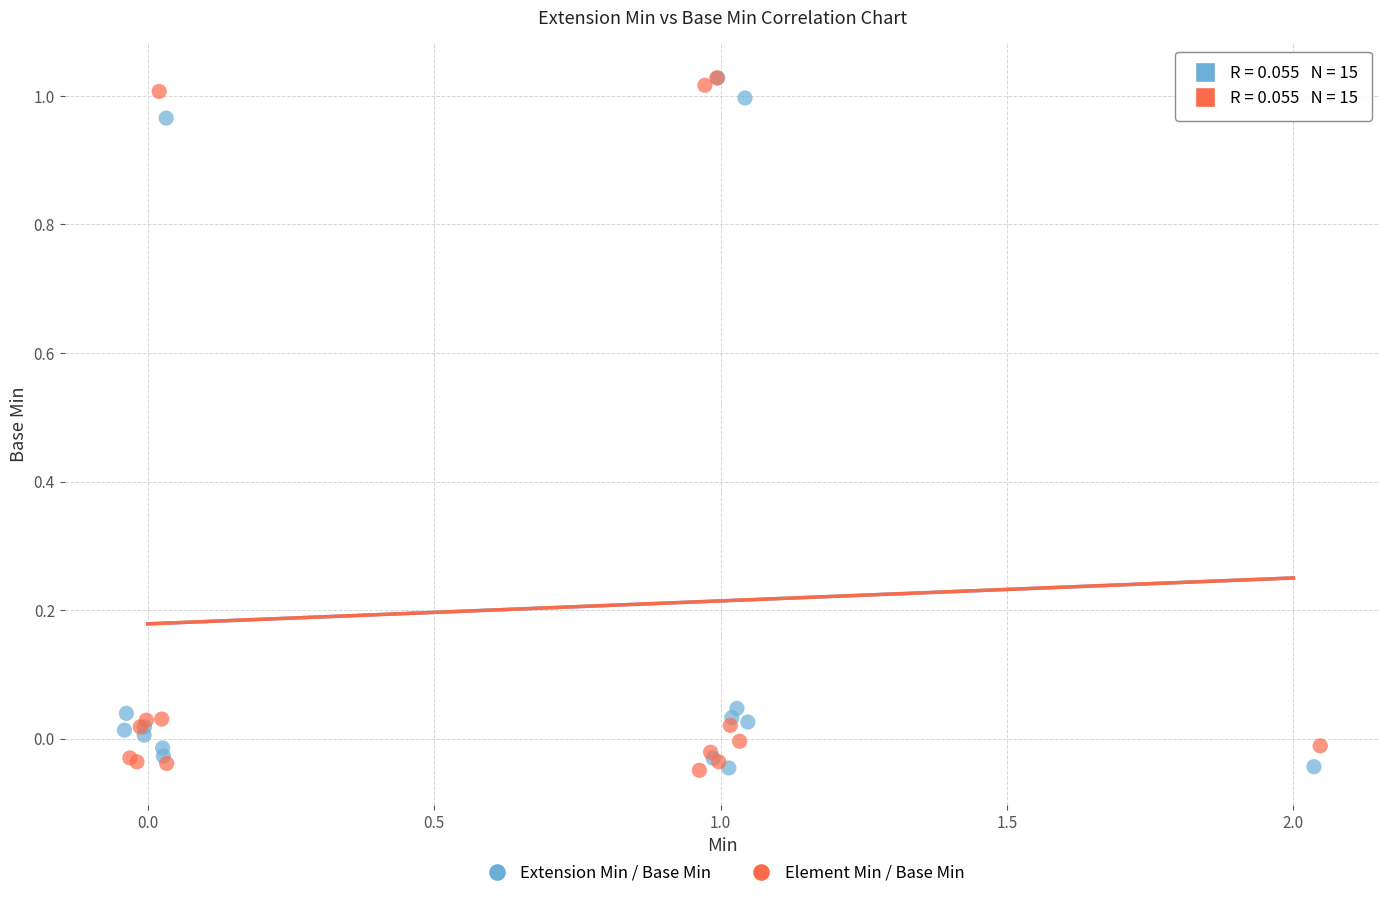

What are all the series names shown in the legend?

Extension Min / Base Min, Element Min / Base Min